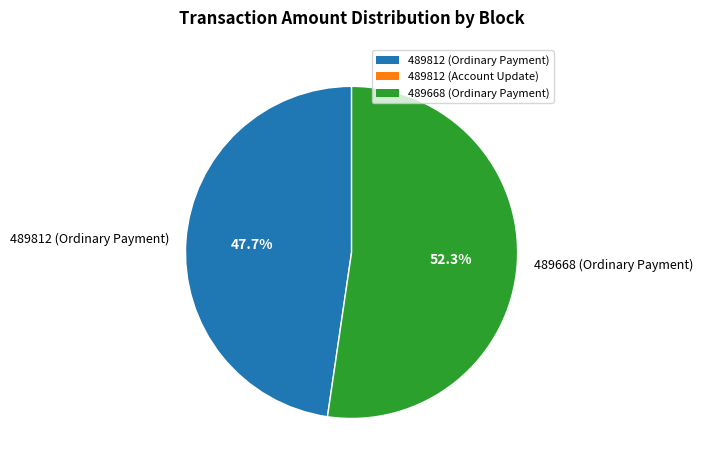

What is the ratio of the value at 489668 (Ordinary Payment) to the value at 489812 (Ordinary Payment)?

1.1